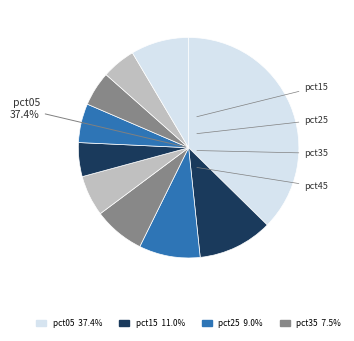

To the nearest percent, what is the average slice percentage?

10%